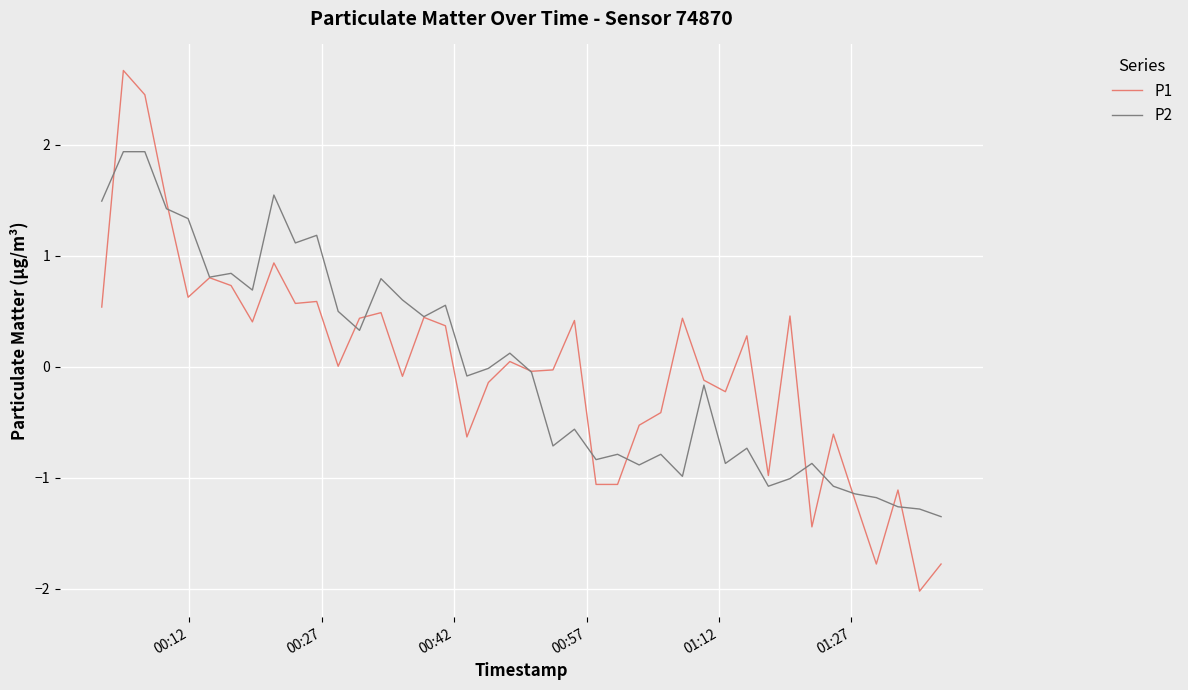

What is the greatest value displayed?

2.7